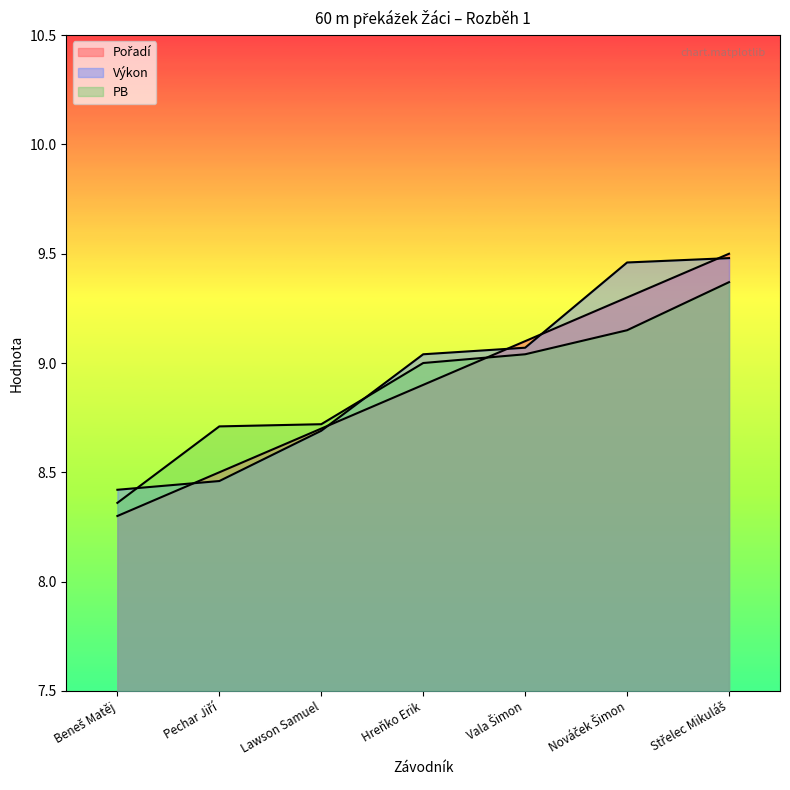

At which category is the sum across all series the highest?

Střelec Mikuláš